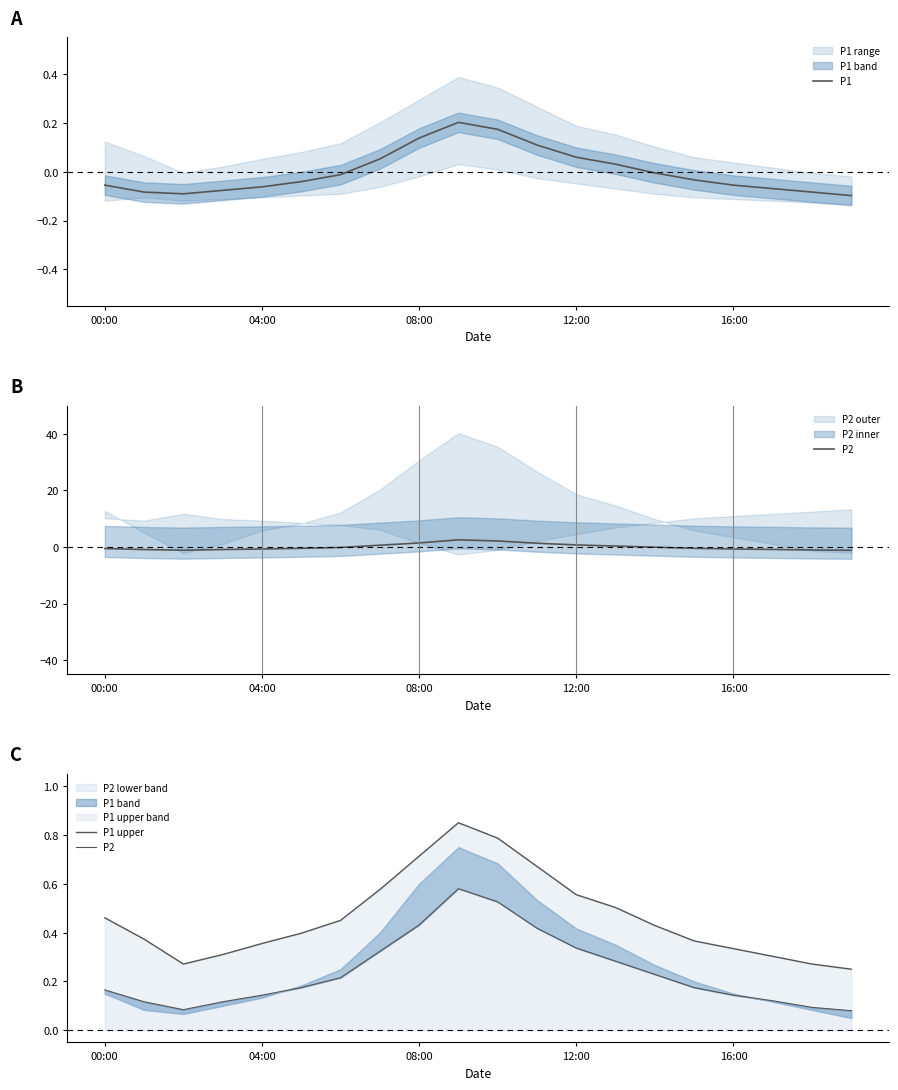

Reading right to left, transcribe all the data shown in this chart.

P1: -0.1	-0.1	-0.1	-0.1	-0.0	-0.0	0.0	0.1	0.1	0.2	0.2	0.1	0.1	-0.0	-0.0	-0.1	-0.1	-0.1	-0.1	-0.1
P2: 0.1	0.1	0.1	0.1	0.2	0.2	0.3	0.3	0.4	0.5	0.6	0.4	0.3	0.2	0.2	0.1	0.1	0.1	0.1	0.2
P1 upper: 0.2	0.3	0.3	0.3	0.4	0.4	0.5	0.6	0.7	0.8	0.8	0.7	0.6	0.4	0.4	0.4	0.3	0.3	0.4	0.5